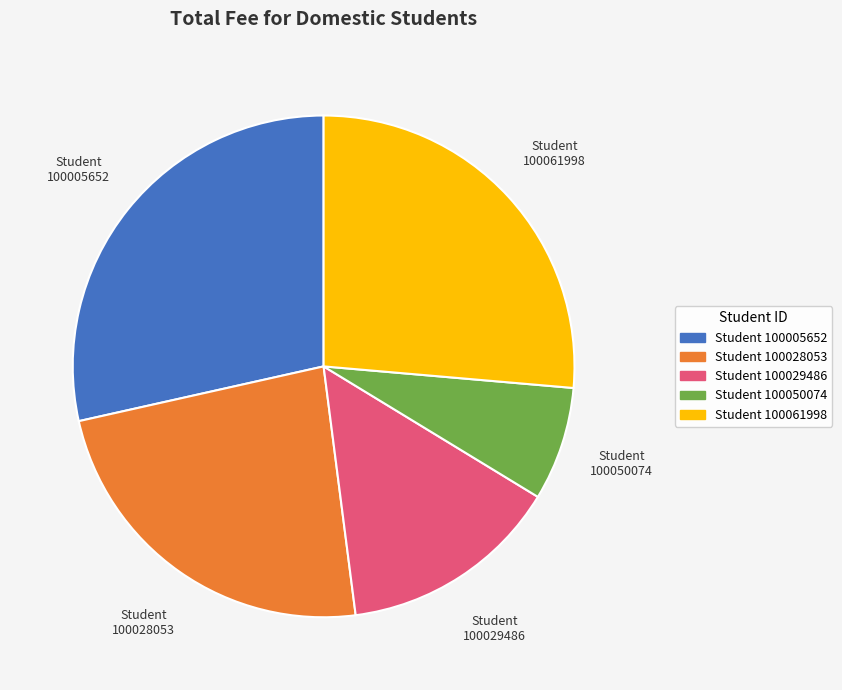

Does any single category account for the majority?

No